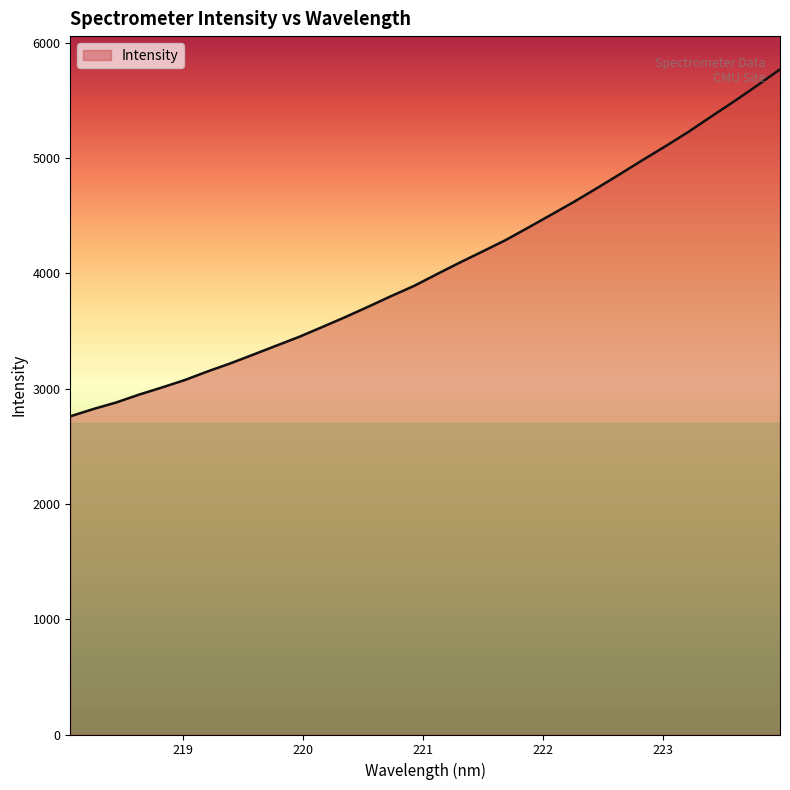

What is the difference between the maximum and minimum values?

3009.5